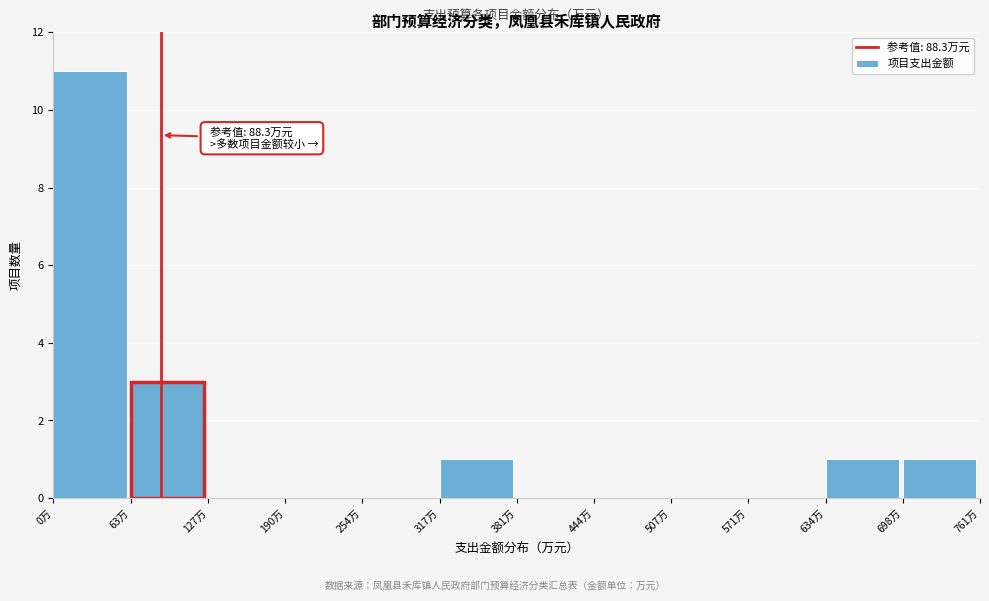

Which range on the x-axis has the tallest bar?

0 to 60